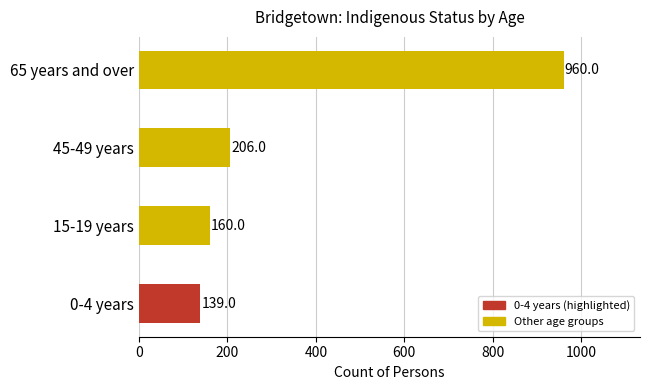

Is it true that the value at 45-49 years is 206?

True